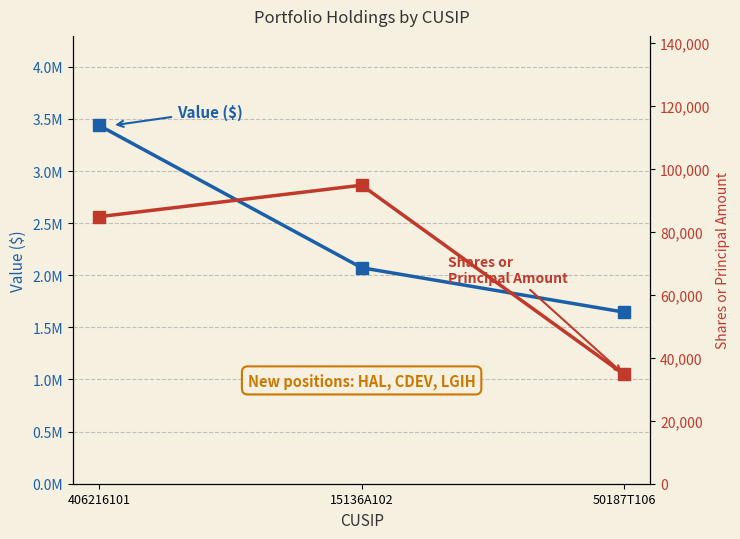

Which category has the lowest value in the Shares or Principal Amount series?

50187T106